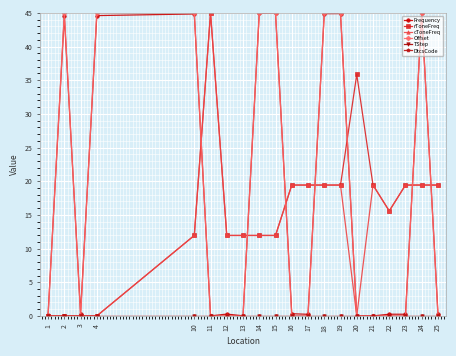

At which category is the sum across all series the highest?

24